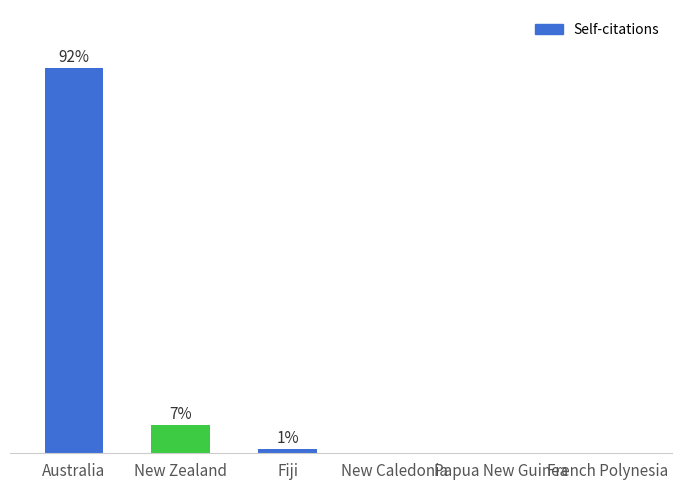

Between Australia and French Polynesia, which is larger?

Australia